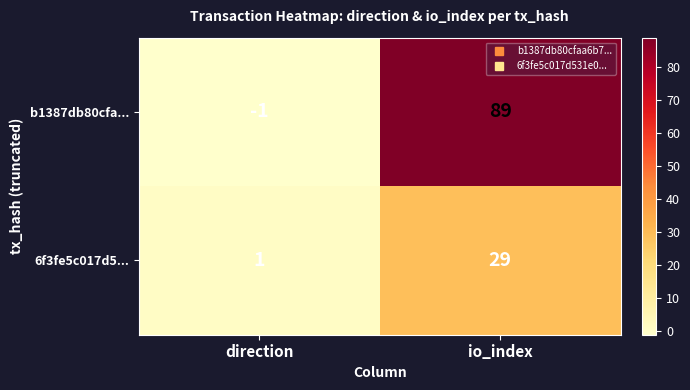

At which label is b1387db80cfa... closest to 44?

direction